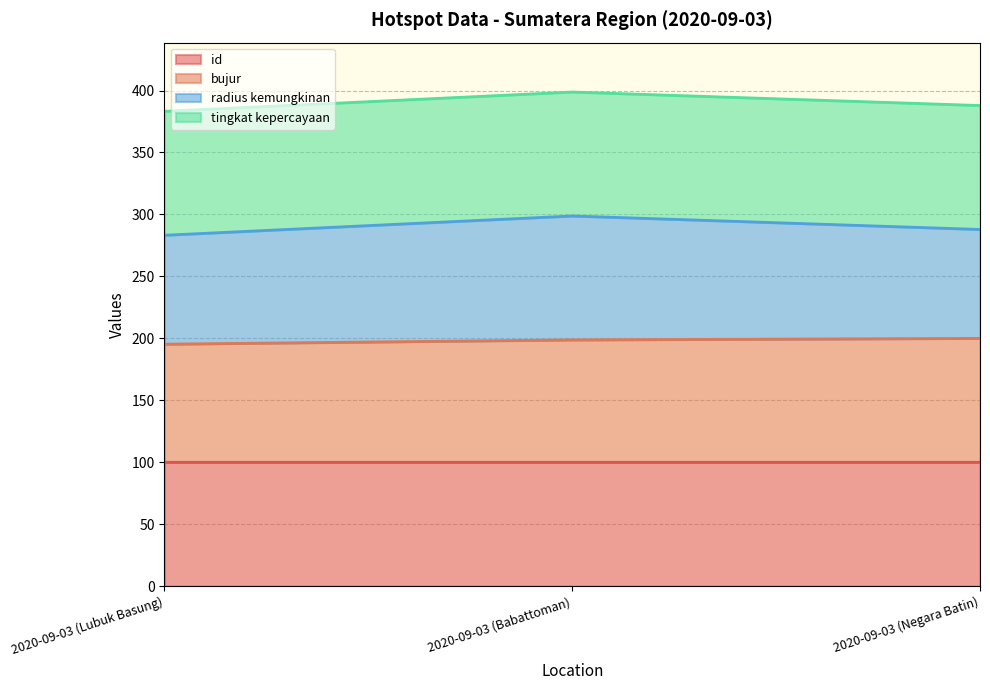

What is the minimum value for id?

100.0